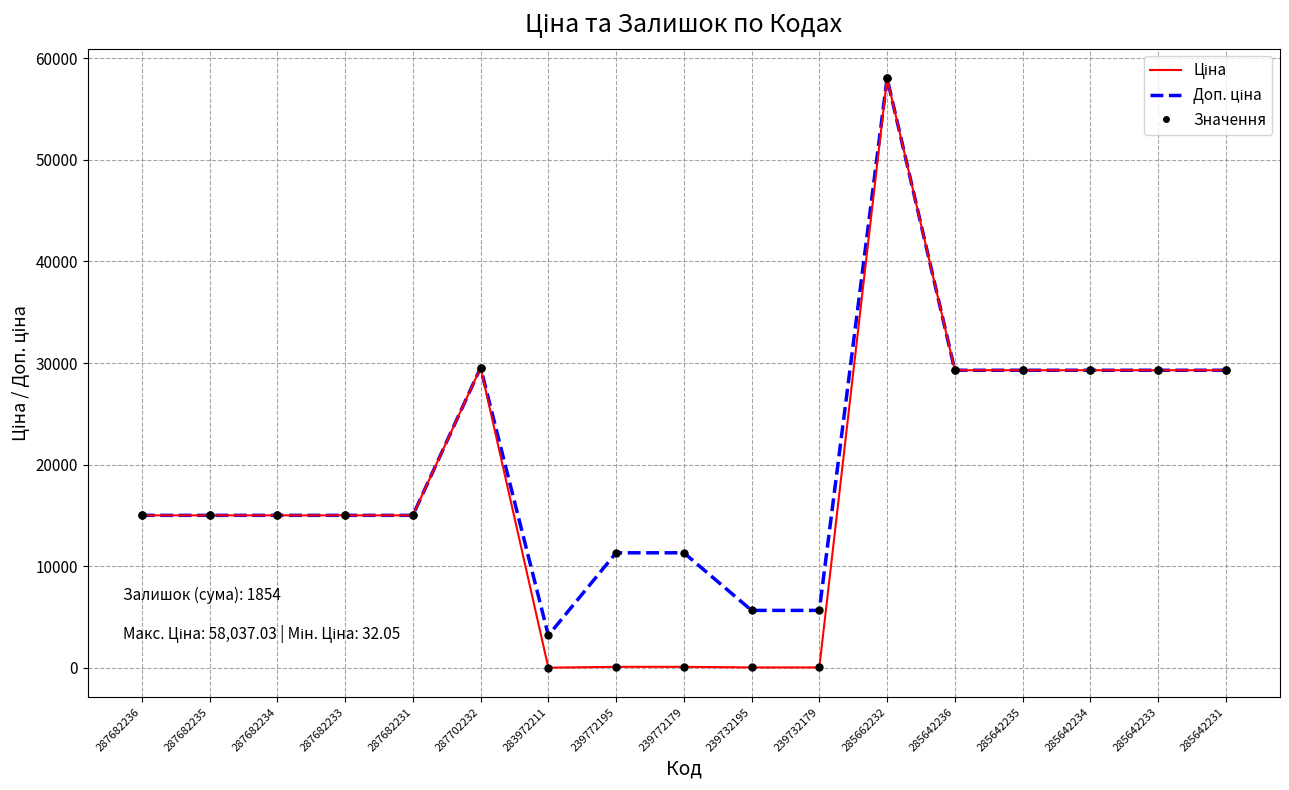

At how many categories does at least one series exceed 506?

17